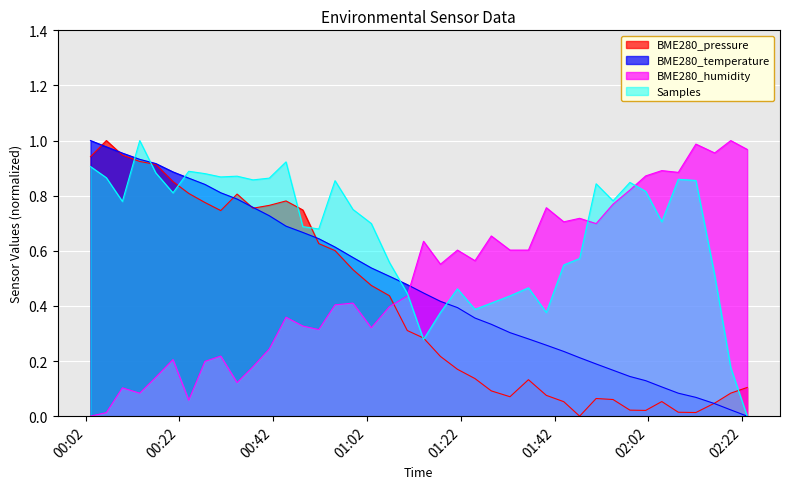

Which series has the largest total across all categories?

Samples